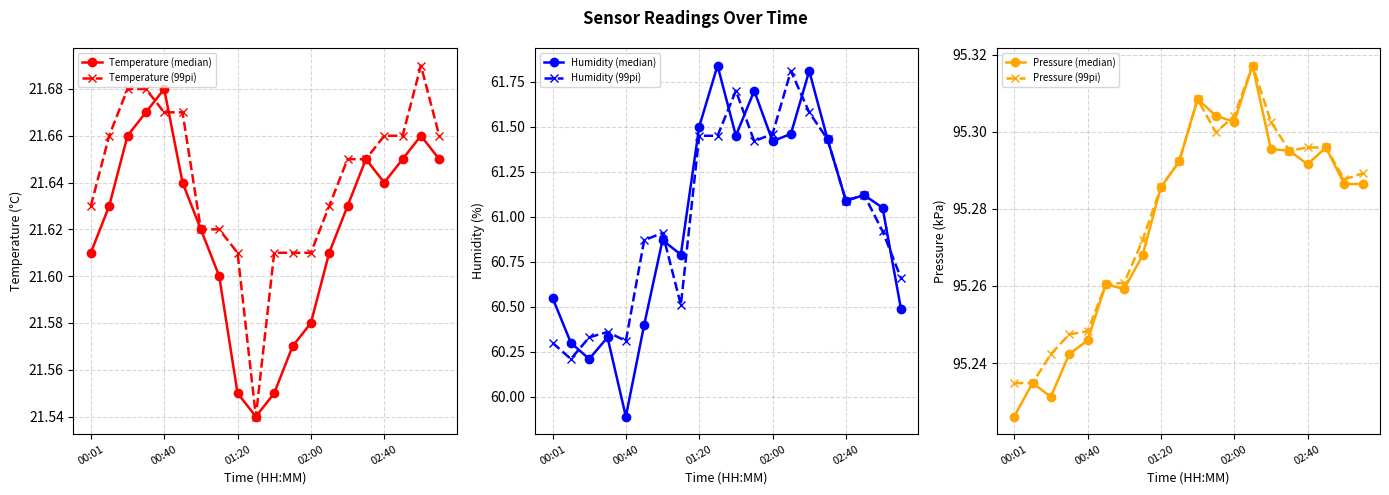

Count the number of data series in this chart.

6